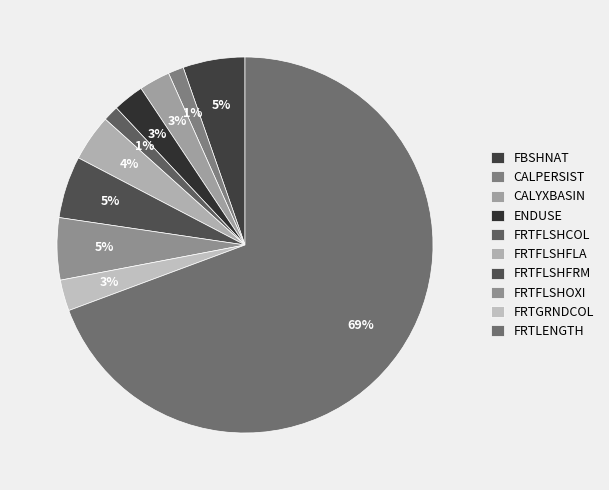

How many slices are in this pie chart?

10